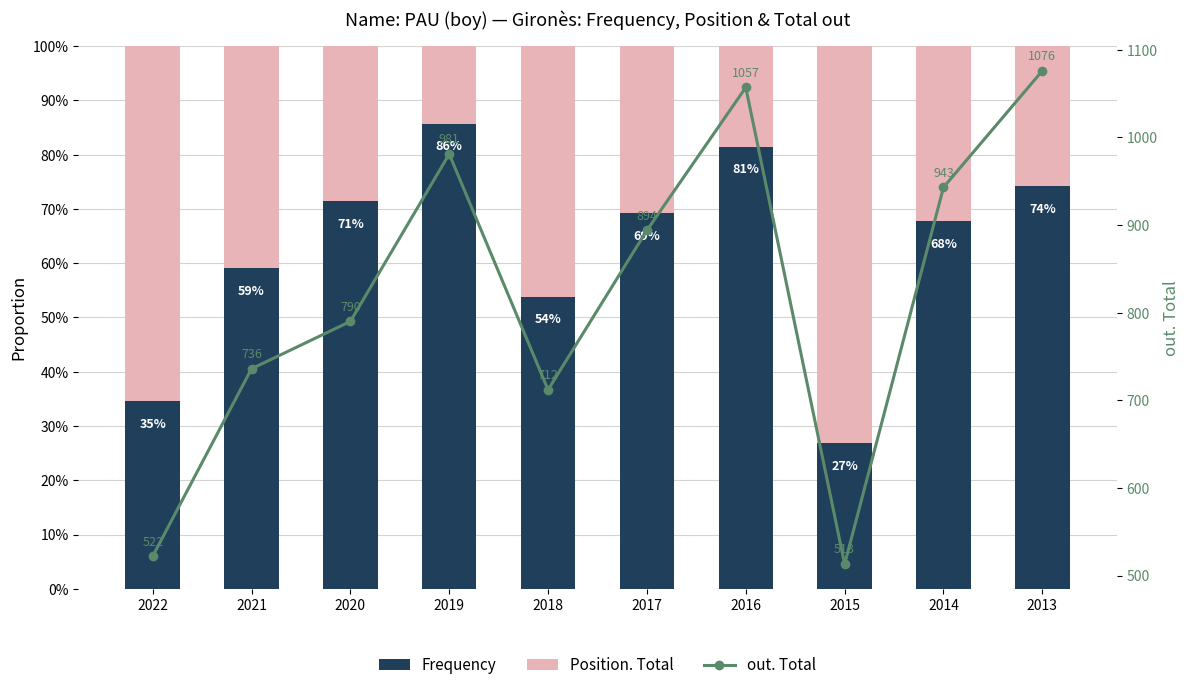

How many values in the out. Total series exceed 894?

4